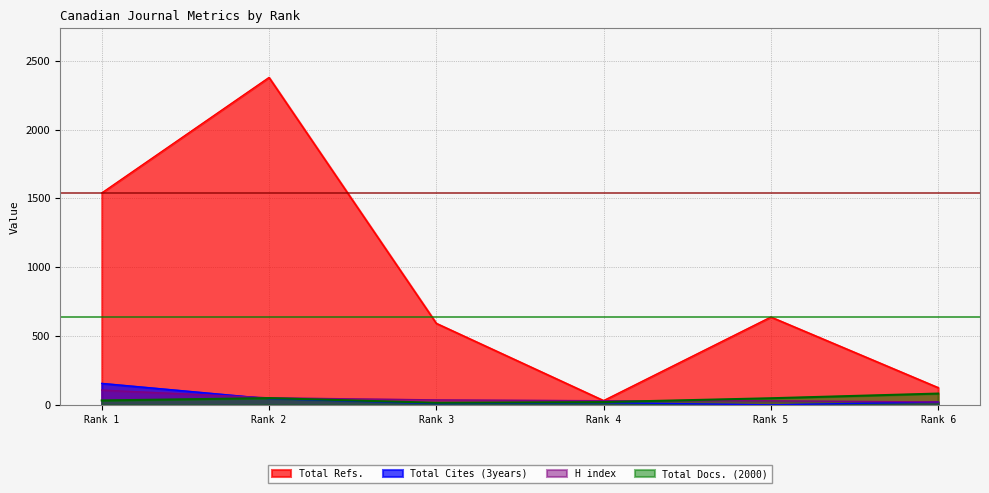

Reading left to right, transcribe all the data shown in this chart.

H index: Rank 1=108	Rank 2=52	Rank 3=37	Rank 4=31	Rank 5=30	Rank 6=22
Total Docs. (2000): Rank 1=33	Rank 2=50	Rank 3=16	Rank 4=21	Rank 5=49	Rank 6=83
Total Refs.: Rank 1=1540	Rank 2=2379	Rank 3=593	Rank 4=32	Rank 5=639	Rank 6=126
Total Cites (3years): Rank 1=157	Rank 2=46	Rank 3=10	Rank 4=17	Rank 5=1	Rank 6=22